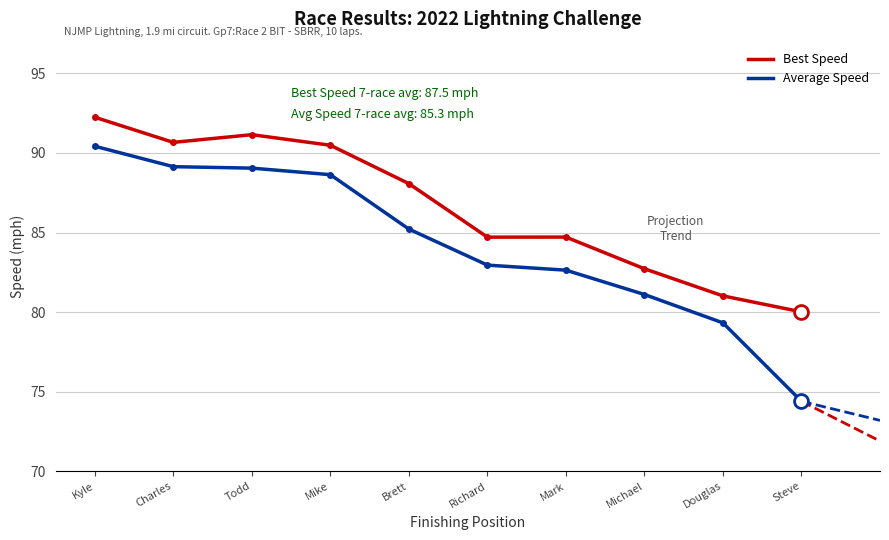

At Todd, list the series in order from smallest to largest.

Average Speed, Best Speed